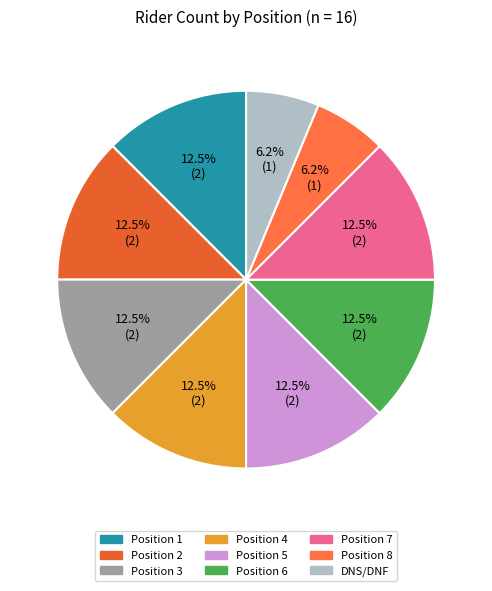

To the nearest percent, what is the combined percentage of Position 8 and DNS/DNF?

12%